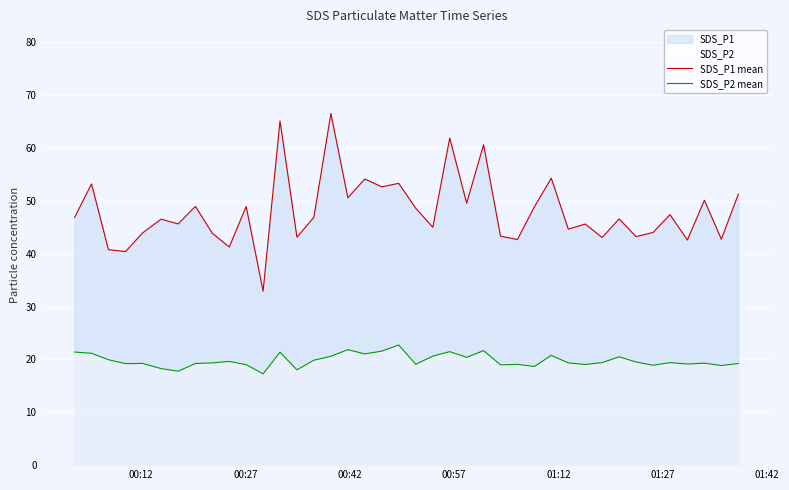

Reading left to right, transcribe all the data shown in this chart.

SDS_P1 mean: 46.9	53.2	40.8	40.4	43.9	46.5	45.6	49.0	43.9	41.3	49.0	32.9	65.1	43.1	46.9	66.5	50.6	54.1	52.7	53.3	48.6	45.0	61.9	49.6	60.6	43.3	42.7	48.9	54.3	44.6	45.6	43.1	46.6	43.2	44.0	47.4	42.6	50.1	42.8	51.3
SDS_P2 mean: 21.4	21.2	19.9	19.2	19.2	18.3	17.8	19.2	19.4	19.6	19.0	17.3	21.4	18.0	19.9	20.6	21.9	21.1	21.6	22.7	19.1	20.6	21.5	20.4	21.7	19.0	19.1	18.7	20.8	19.4	19.1	19.4	20.5	19.5	18.9	19.4	19.1	19.3	18.9	19.2